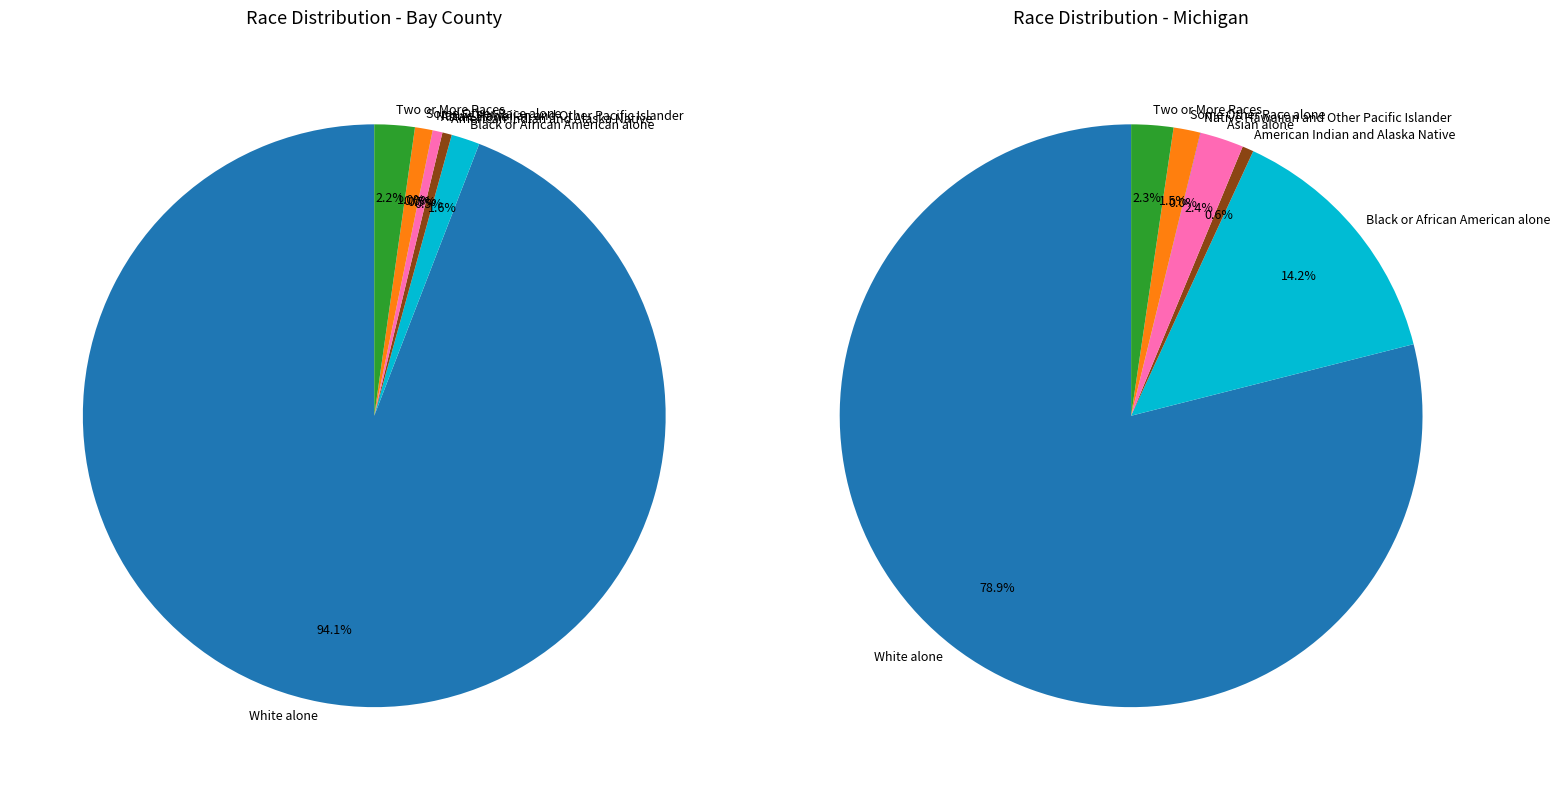

What percentage is the Two or More Races slice, to the nearest percent?

2%